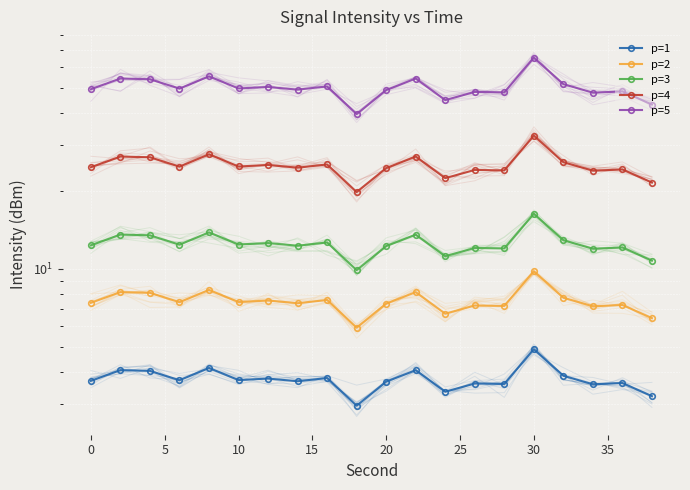

Which series has the largest total across all categories?

p=5